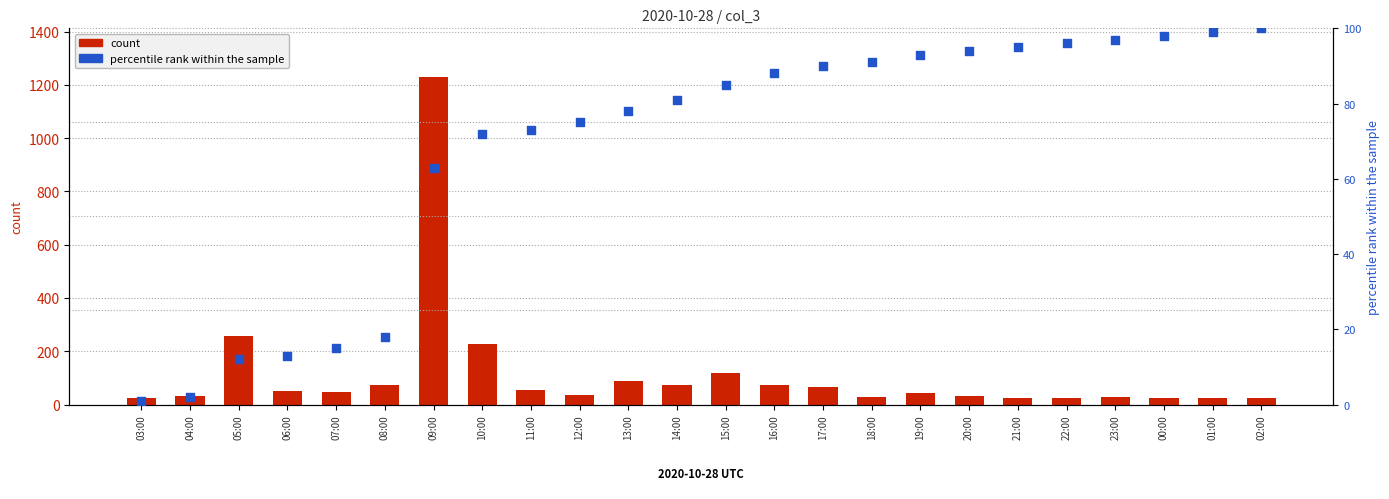

Which series contains the highest Y value?

count